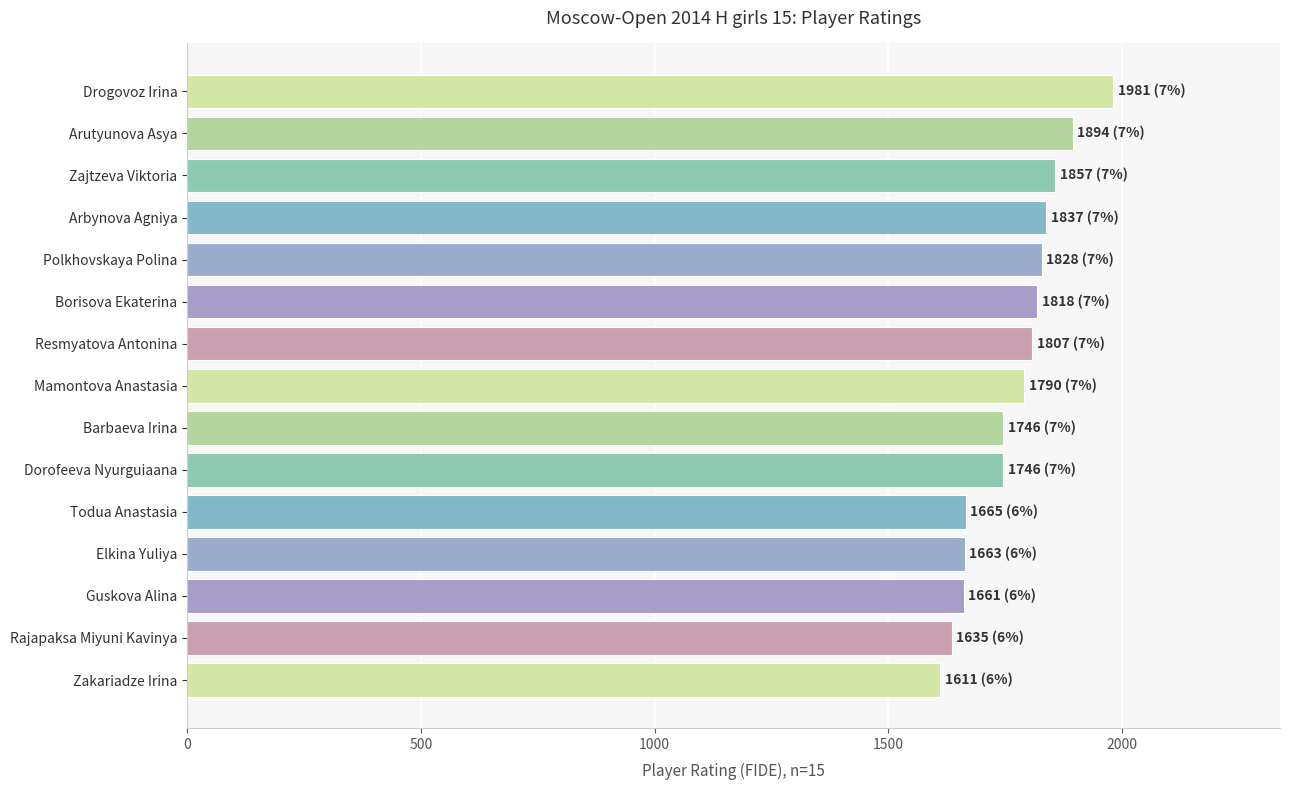

Which label corresponds to the largest value in the chart?

Drogovoz Irina